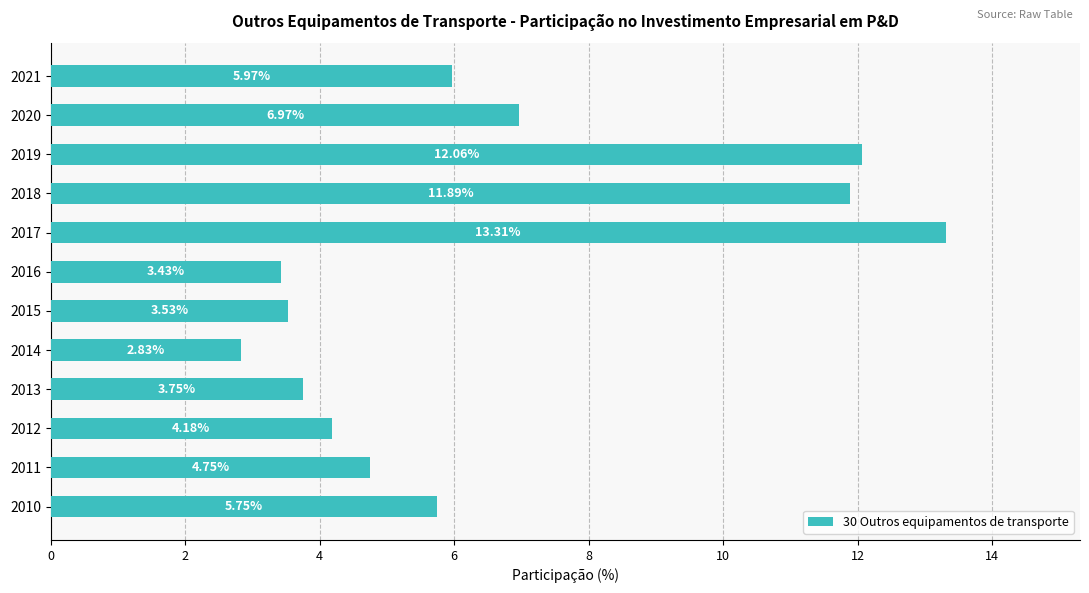

What is the ratio of the value at 2016 to the value at 2013?

0.9